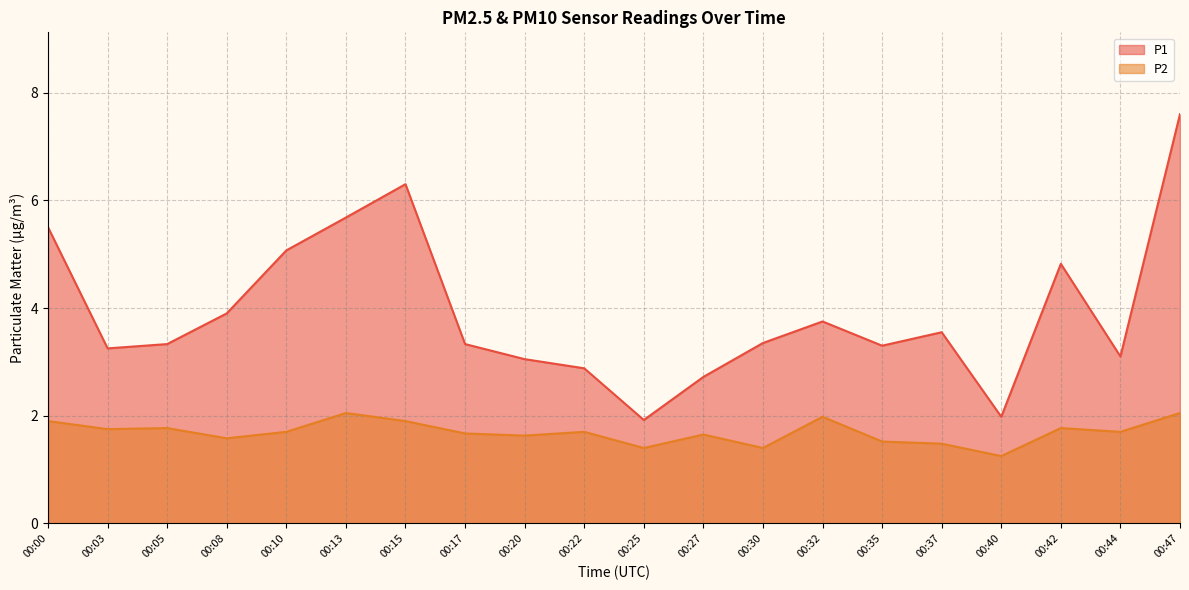

Which series has the widest spread of values?

P1